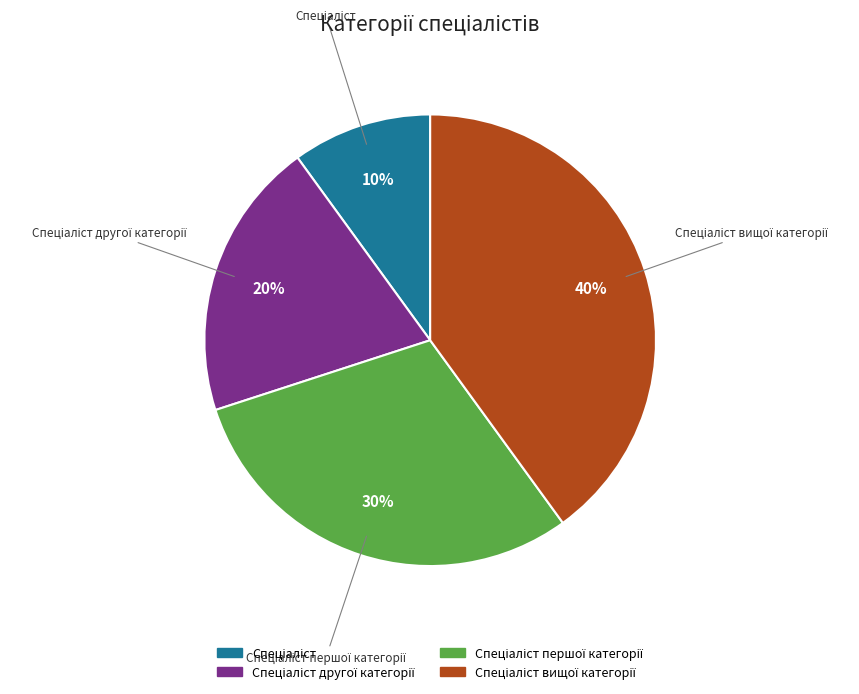

To the nearest percent, what is the average slice percentage?

25%